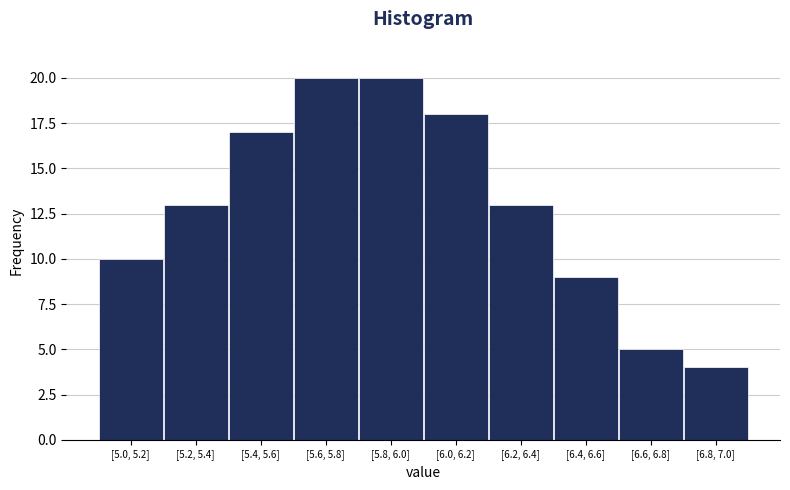

Reading right to left, list all the values displayed in this chart.

[6.8, 7.0]=4	[6.6, 6.8]=5	[6.4, 6.6]=9	[6.2, 6.4]=13	[6.0, 6.2]=18	[5.8, 6.0]=20	[5.6, 5.8]=20	[5.4, 5.6]=17	[5.2, 5.4]=13	[5.0, 5.2]=10